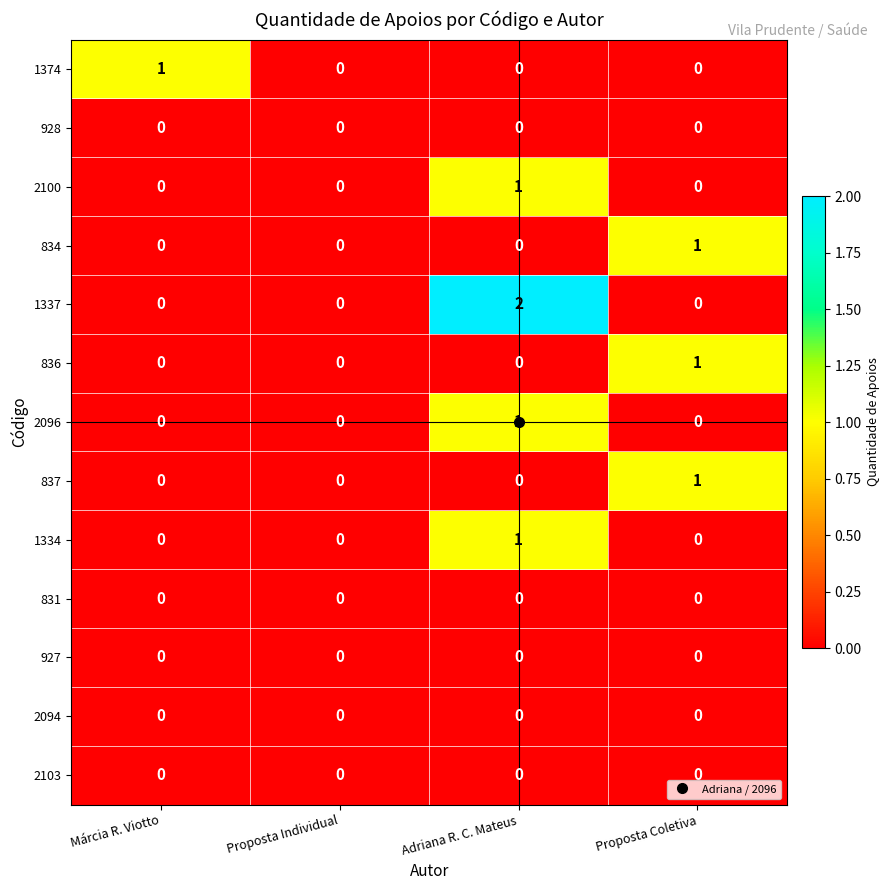

Which label corresponds to the largest value in the chart?

Adriana R. C. Mateus